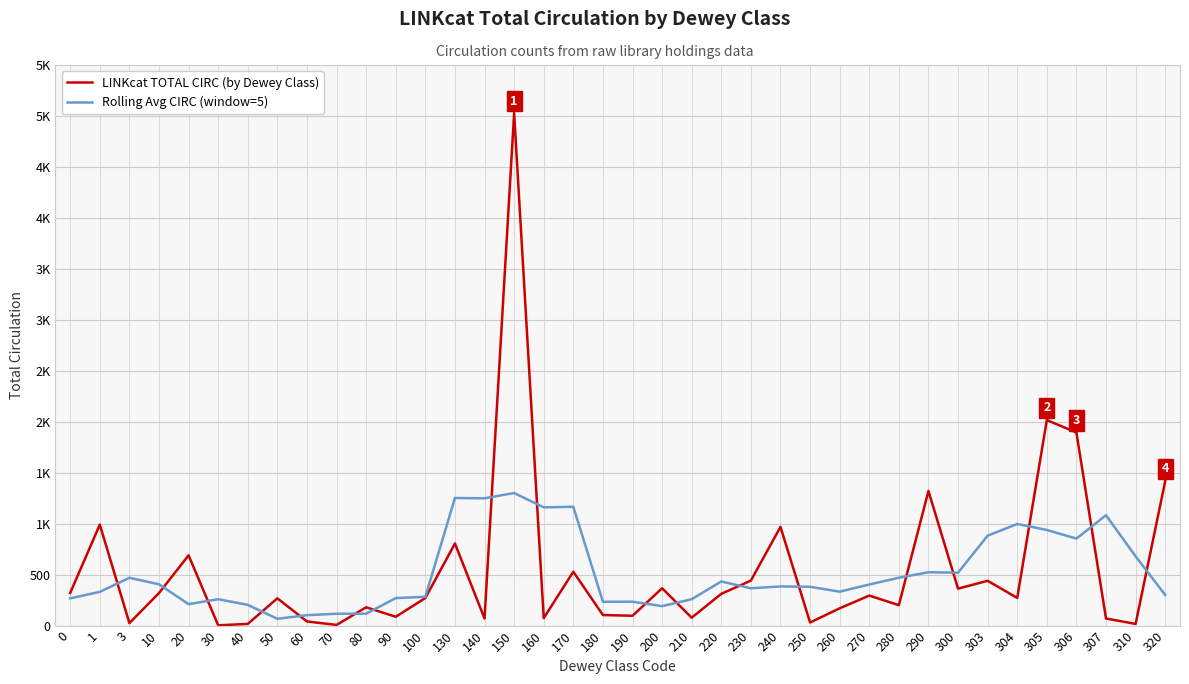

Between 303 and 220, which is larger?

303